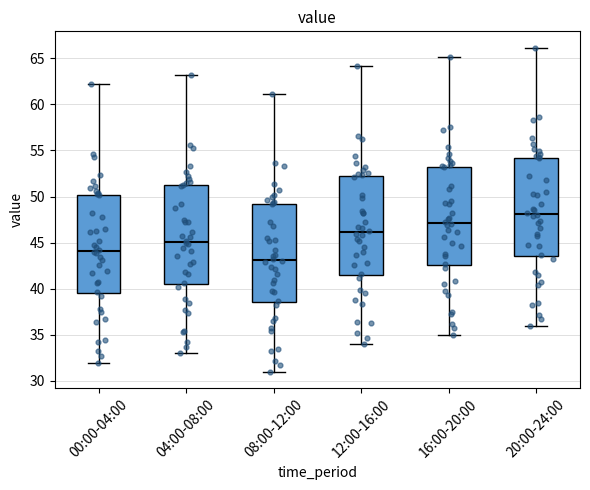

Reading left to right, read every box against the y-axis: the position of its median line, the range the box covers, and the ends of its whiskers. The values are not printed on the chart, so give them approximately, as read against the axis.

00:00-04:00: median 44.0, box 39.5 to 50.0, whiskers 32.0 to 62.0
04:00-08:00: median 45.0, box 40.5 to 51.0, whiskers 33.0 to 63.0
08:00-12:00: median 43.0, box 38.5 to 49.0, whiskers 31.0 to 61.0
12:00-16:00: median 46.0, box 41.5 to 52.0, whiskers 34.0 to 64.0
16:00-20:00: median 47.0, box 42.5 to 53.0, whiskers 35.0 to 65.0
20:00-24:00: median 48.0, box 43.5 to 54.0, whiskers 36.0 to 66.0